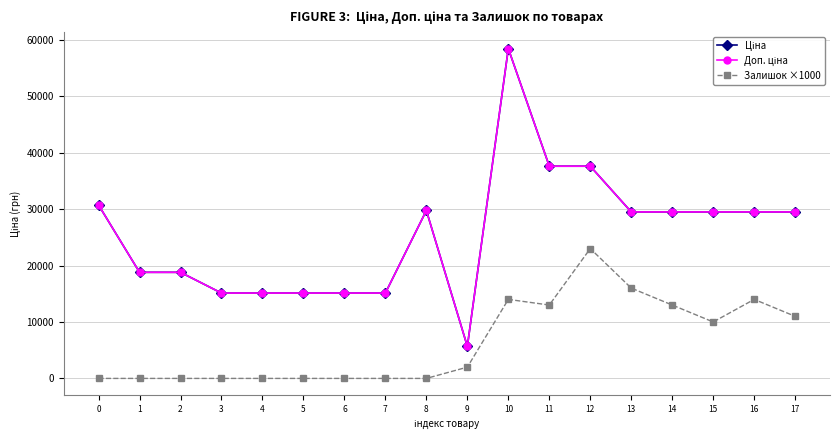

Rank the categories by Ціна value from lowest to highest.

9, 3, 4, 5, 6, 7, 1, 2, 13, 14, 15, 16, 17, 8, 0, 11, 12, 10